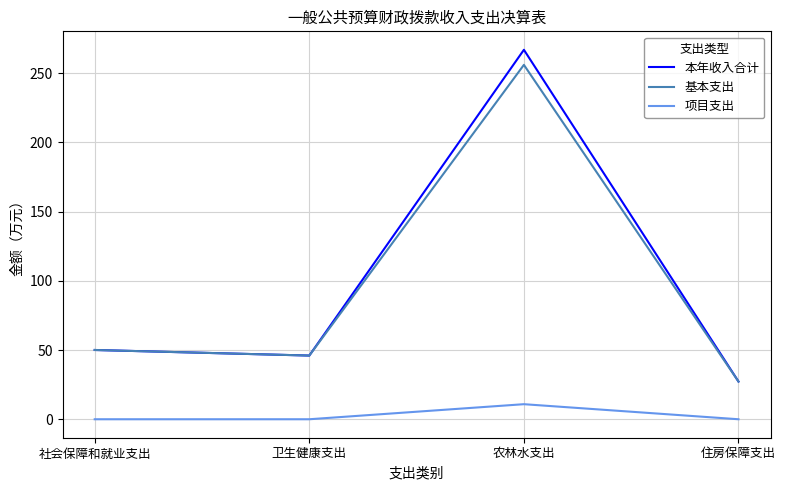

Is the value of 项目支出 at 住房保障支出 greater than the value of 基本支出 at 农林水支出?

No